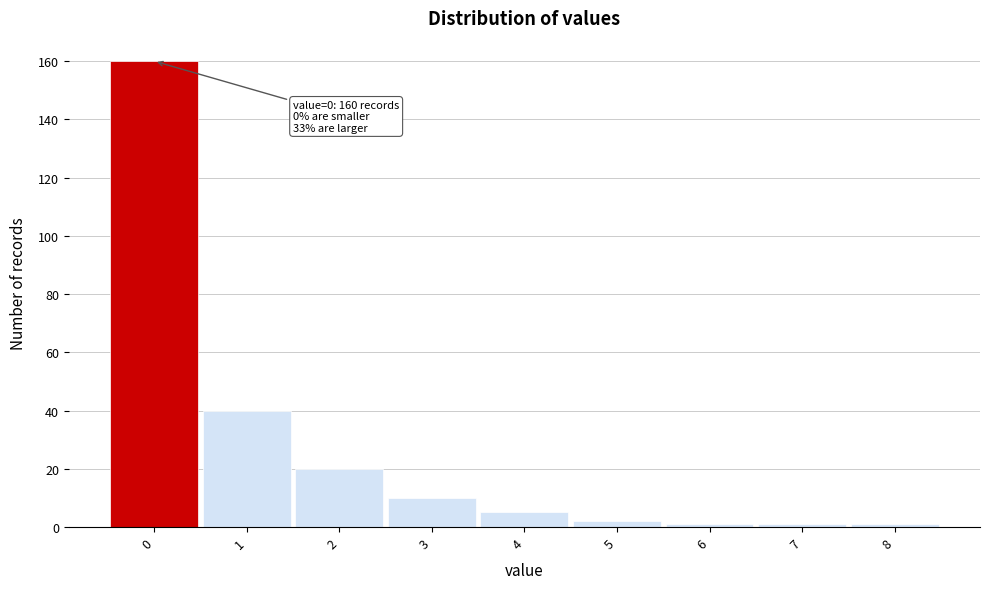

Which range on the x-axis has the tallest bar?

-0.5 to 0.5